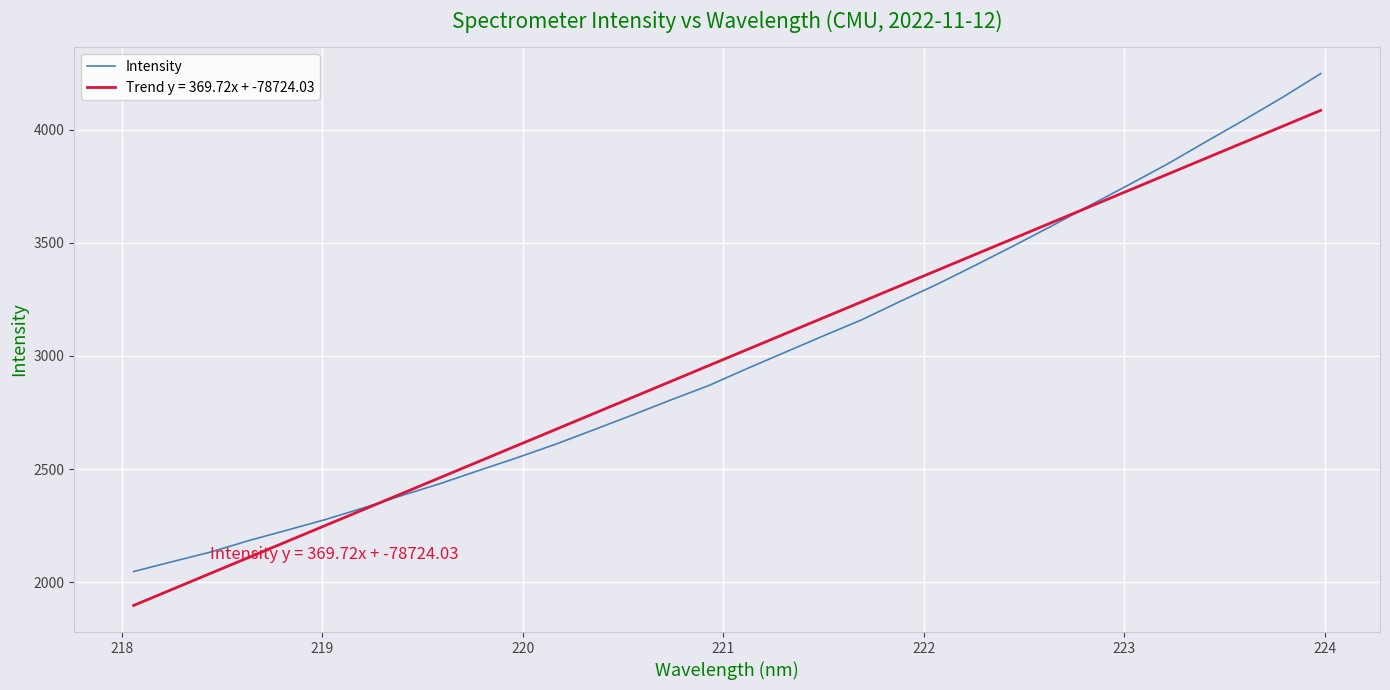

What is the smallest value displayed?

1896.9